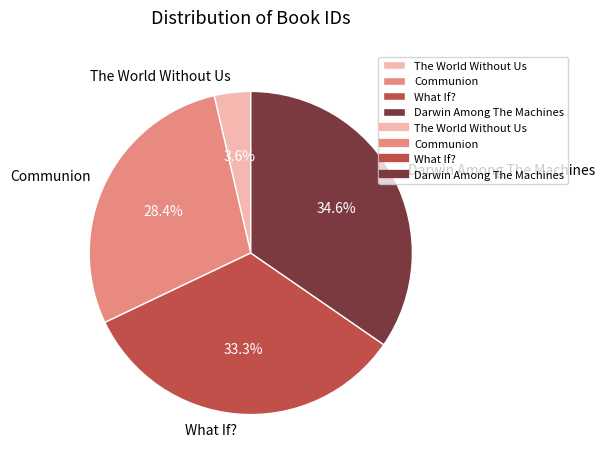

How many segments does this pie chart have?

4